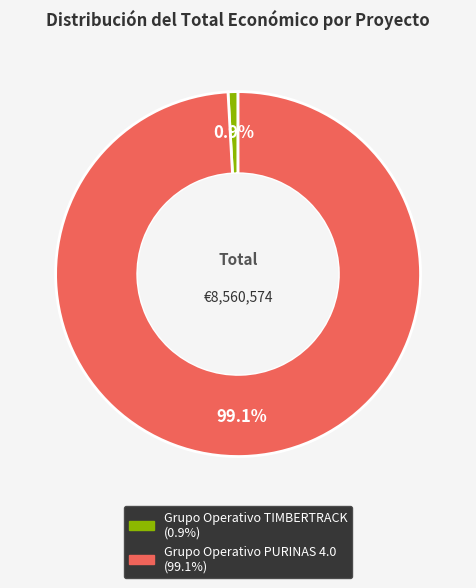

Do Grupo Operativo TIMBERTRACK and Grupo Operativo PURINAS 4.0 together represent more than half of the pie?

Yes